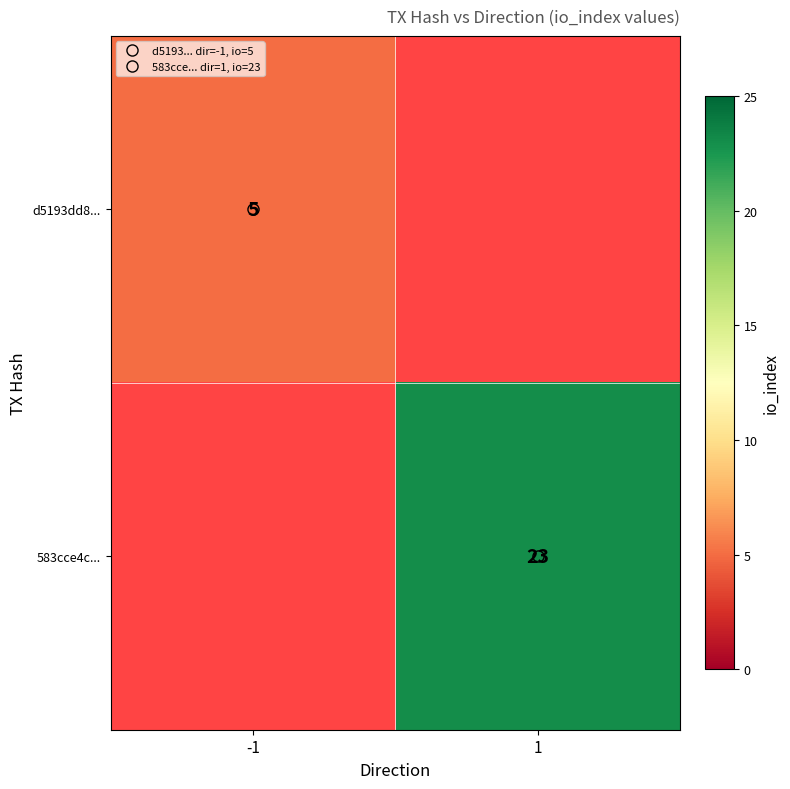

True or false: d5193dd8... has a value of 2.2 at -1.

False